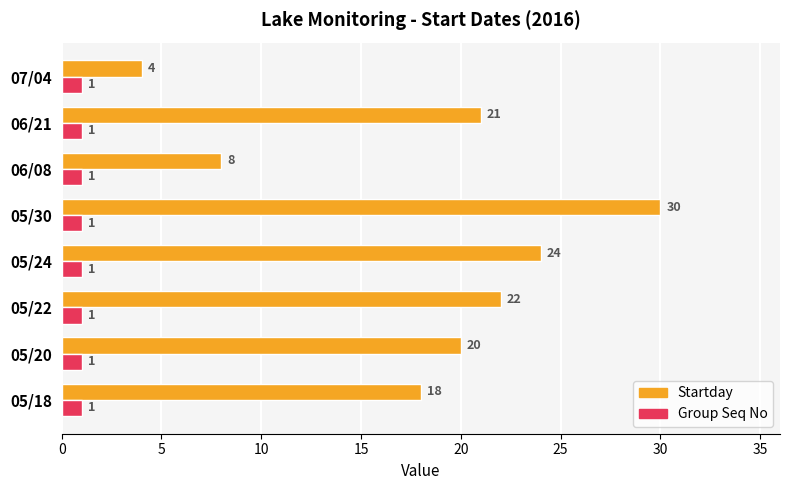

What is the sum of the Startday values at 06/08 and 05/20?

28